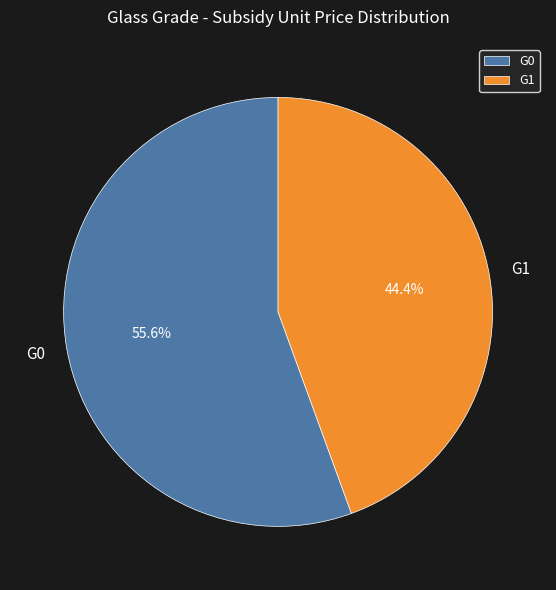

To the nearest percent, what is the difference between the G0 and G1 slice percentages?

11%